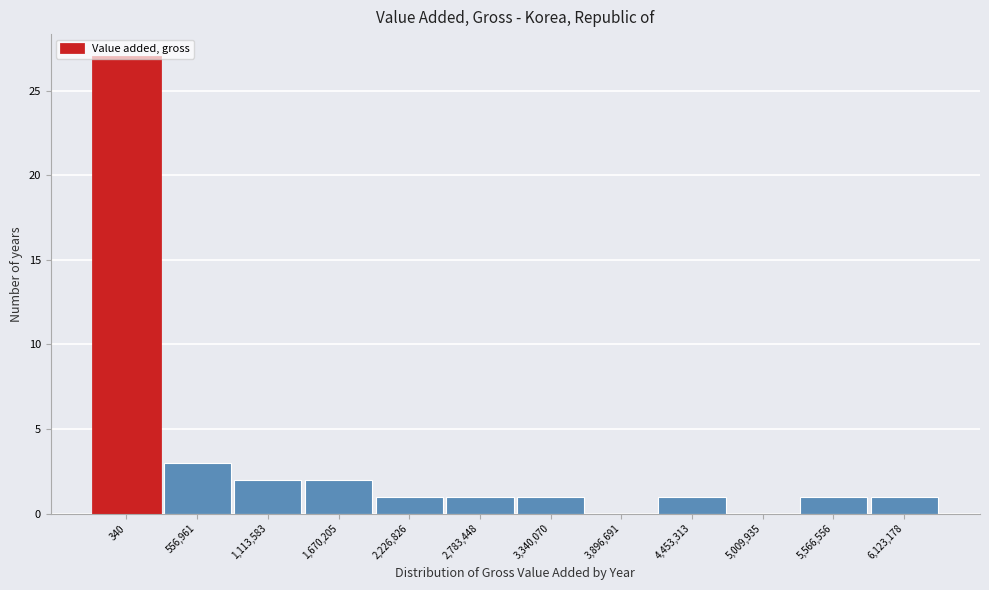

Where is the data nearest to the value 13?

556,961